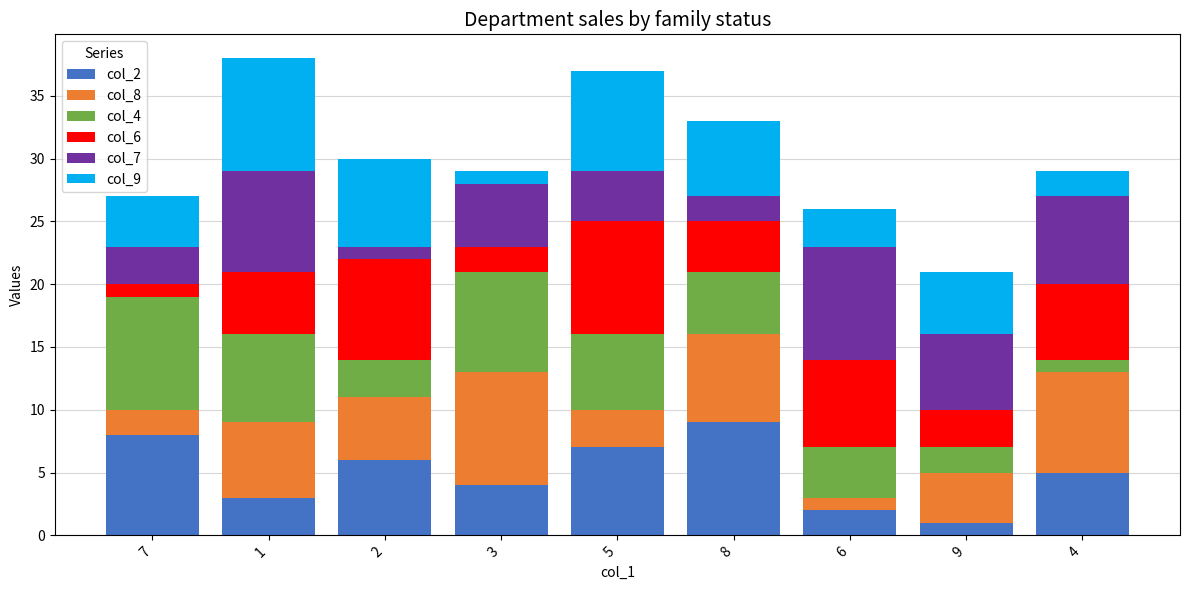

Is it true that col_2 equals 4 at 3?

True